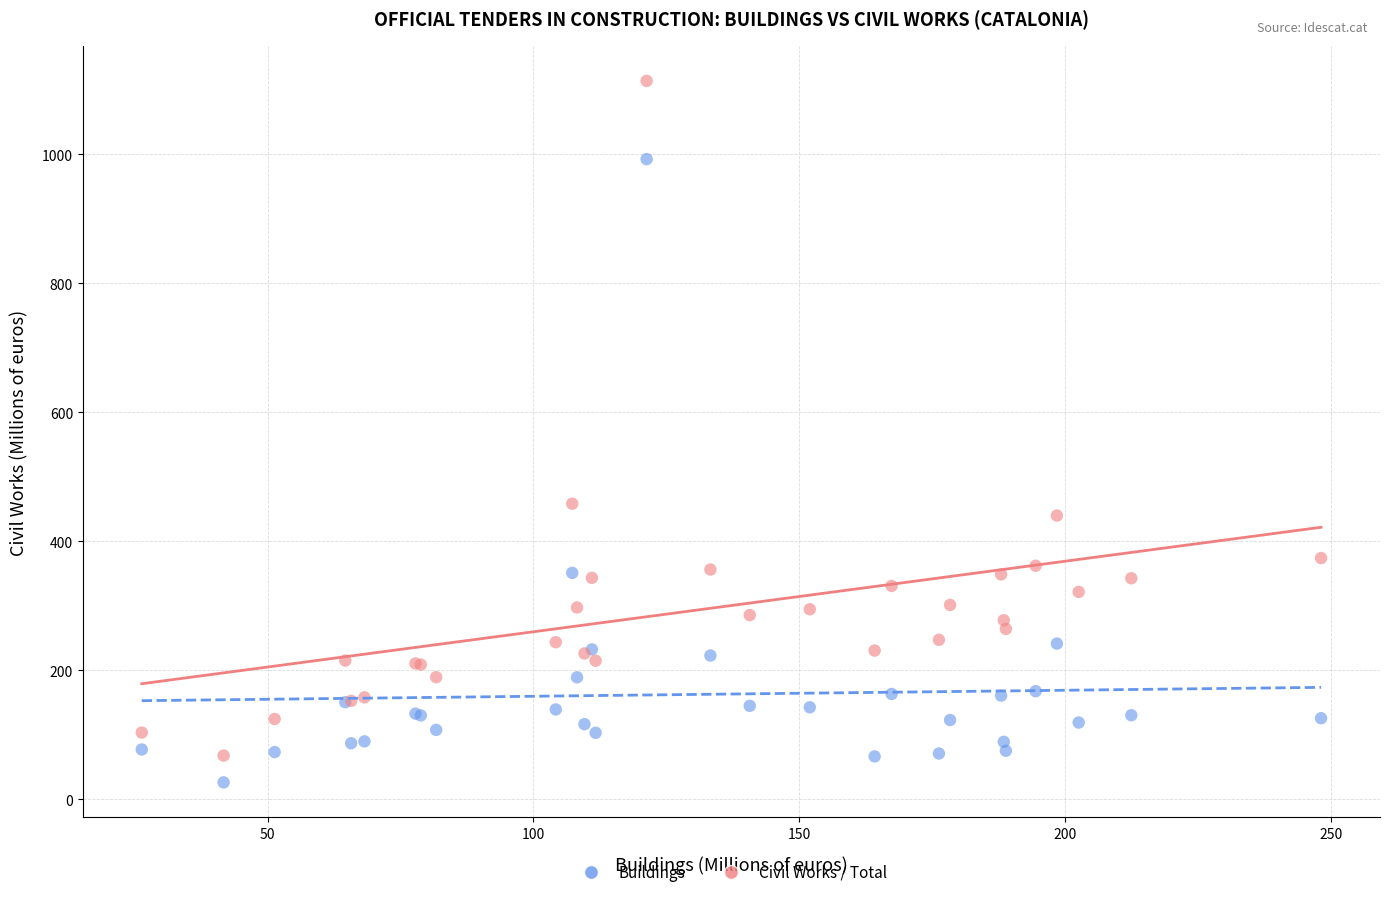

Across all series, what Y value is closest to 569?

458.2